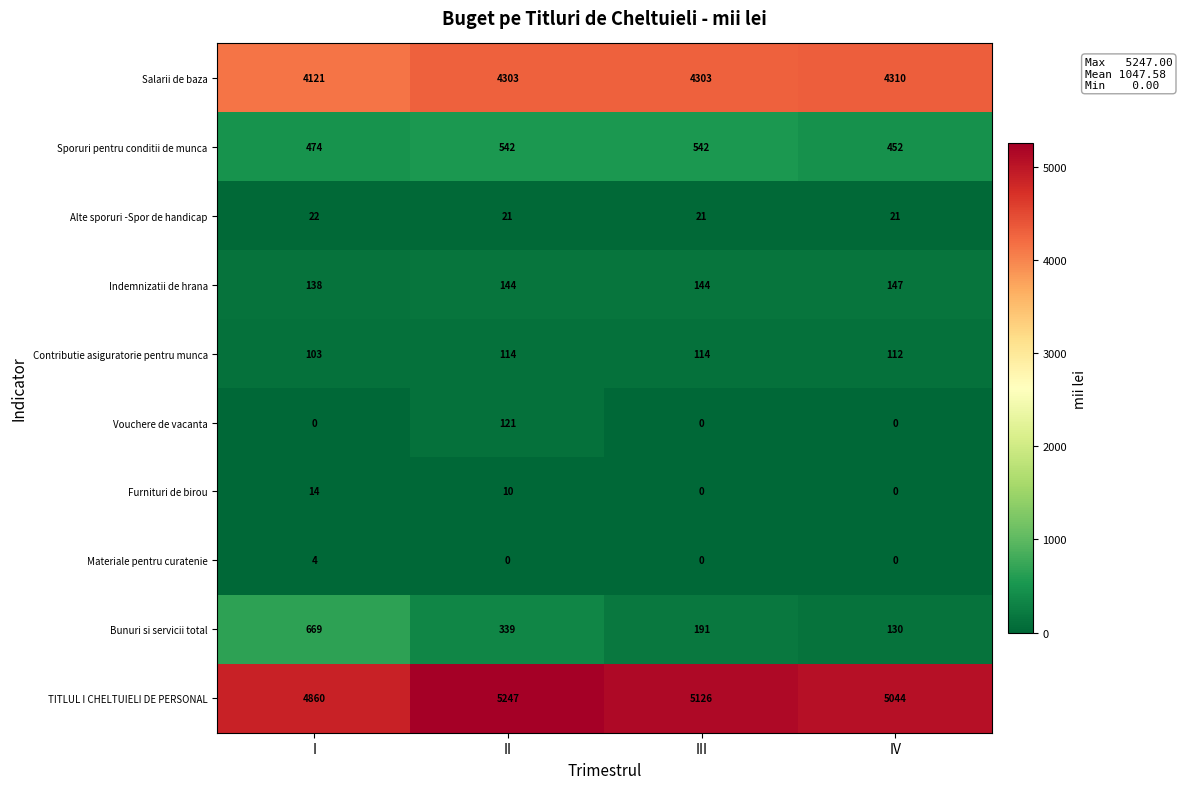

At which label is Sporuri pentru conditii de munca closest to 497?

I